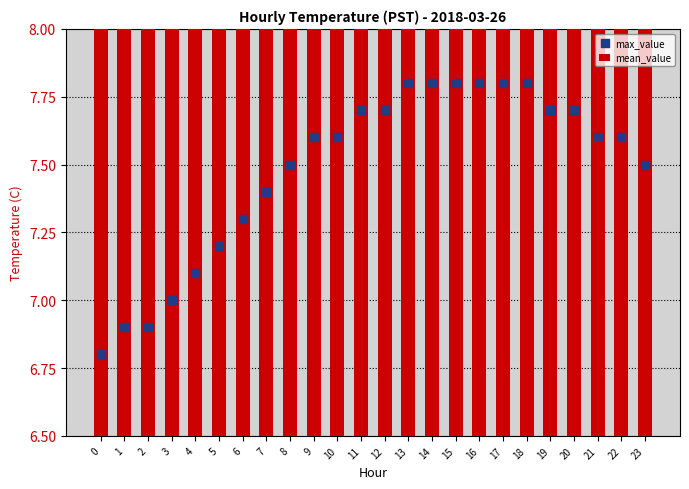

Which series has the widest spread of Y values?

max_value